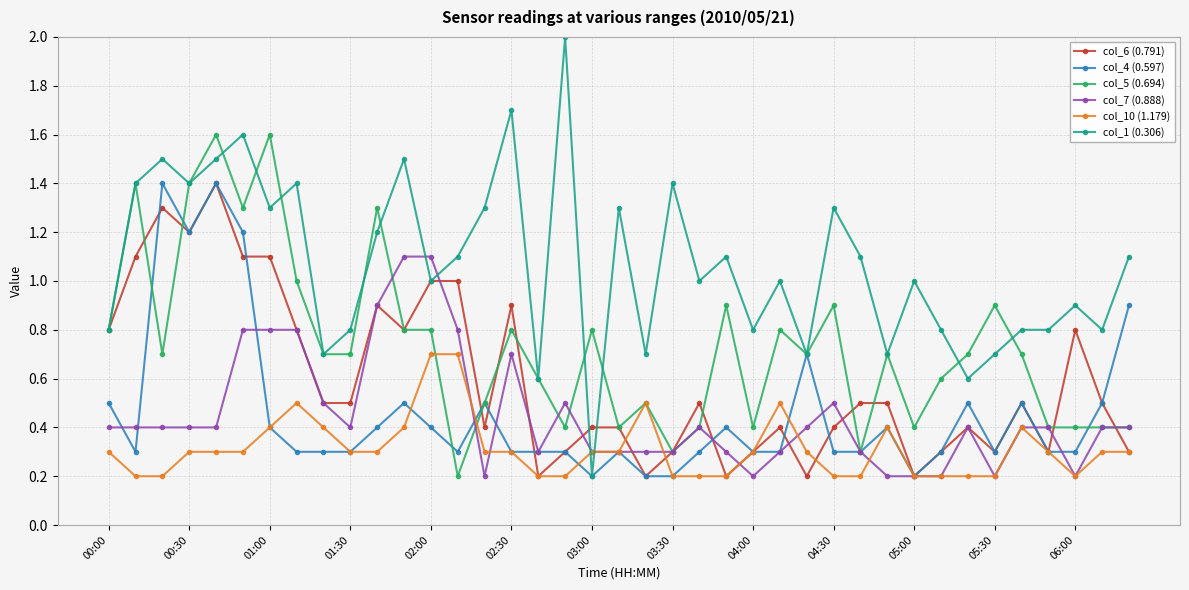

True or false: col_6 (0.791) has more than 2 interior local peaks.

True